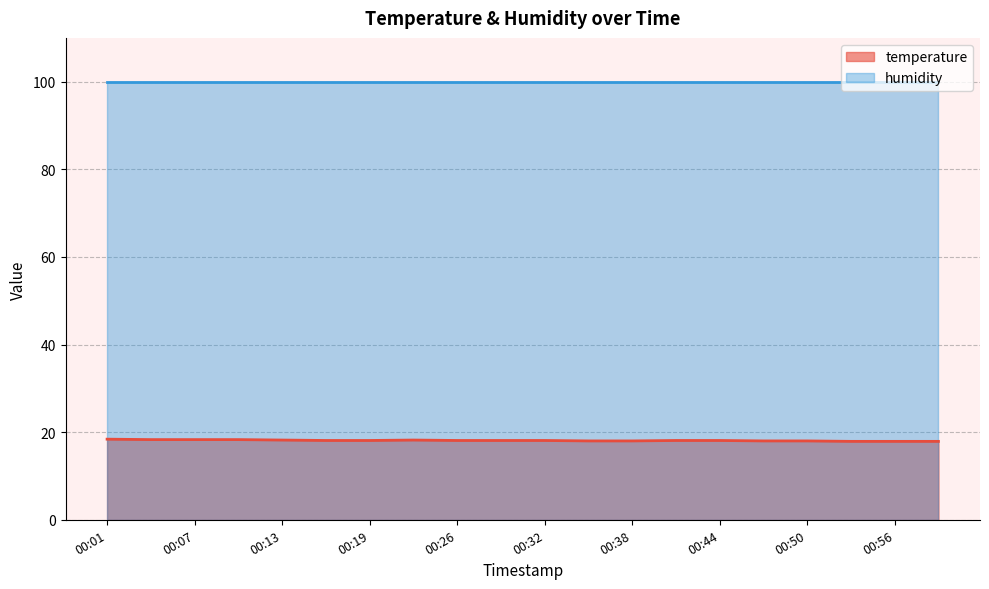

What is the value of the 10th point from the left?

18.1